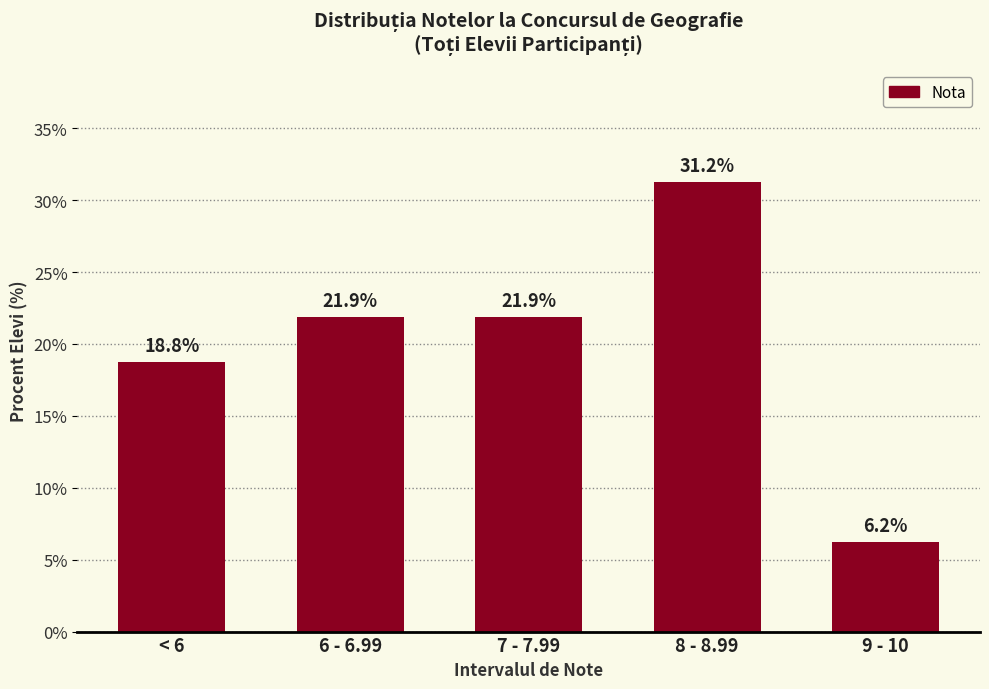

The chart shows a value of 18.8 at < 6. True or false?

True